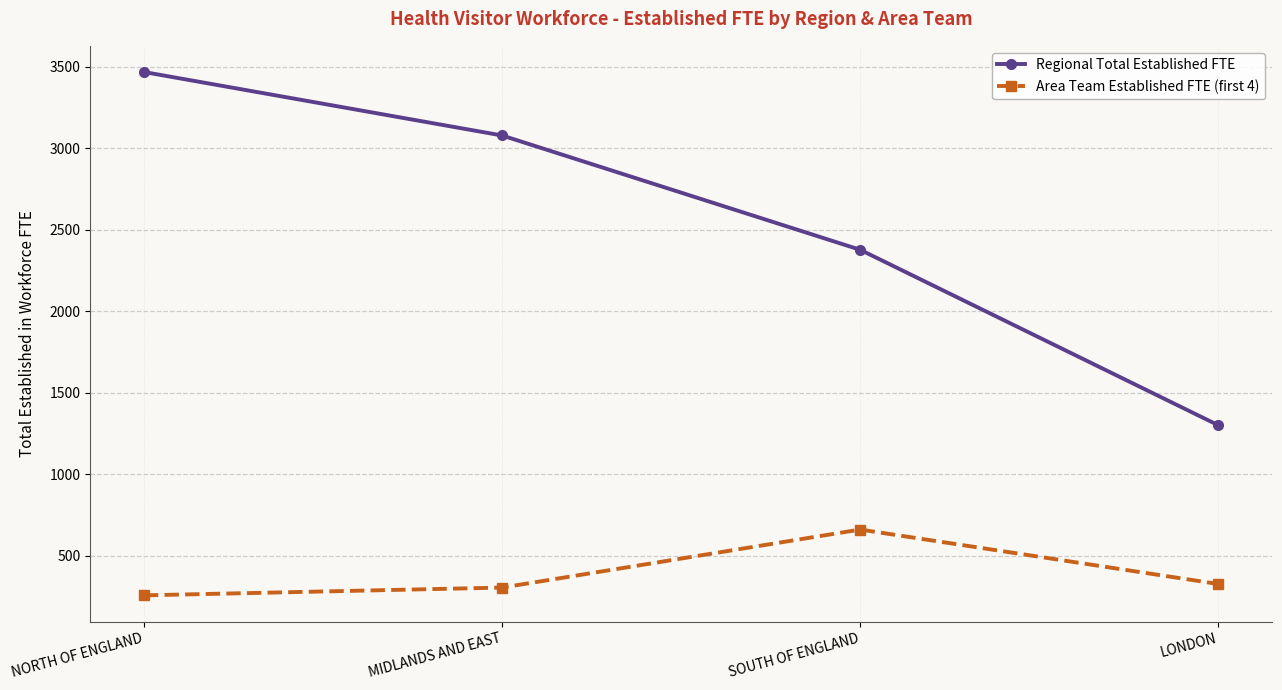

The Regional Total Established FTE series shows 3079.7 at MIDLANDS AND EAST. True or false?

True